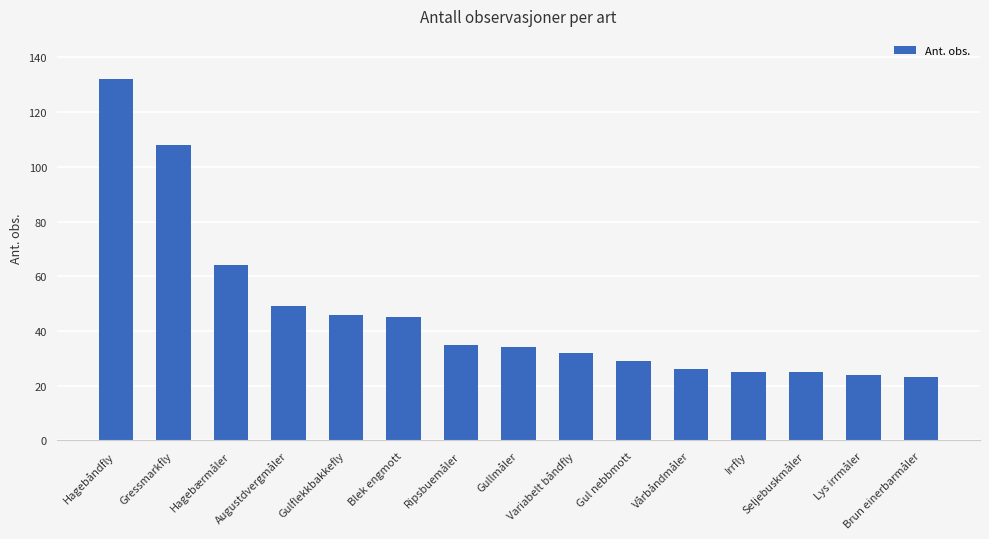

What is the ratio of the value at Lys irrmåler to the value at Seljebuskmåler?

1.0